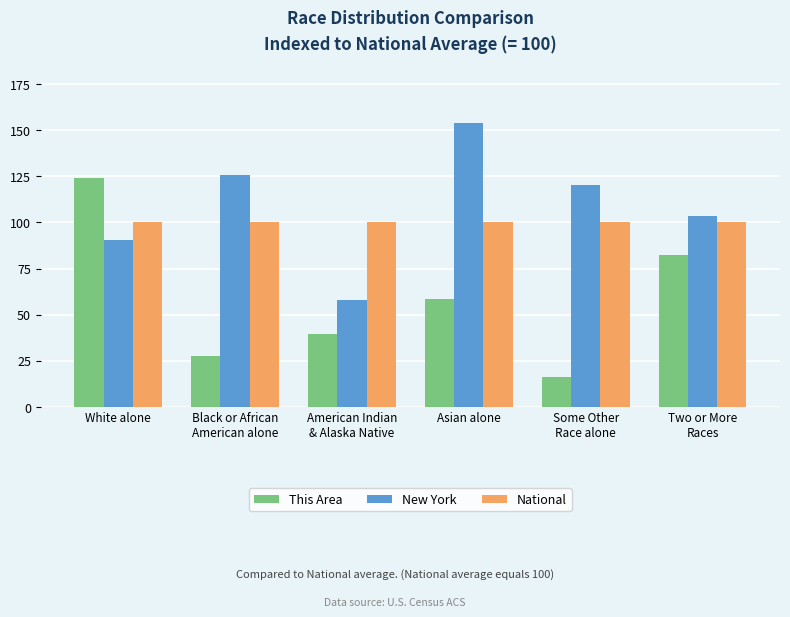

What are all the series names shown in the legend?

This Area, New York, National